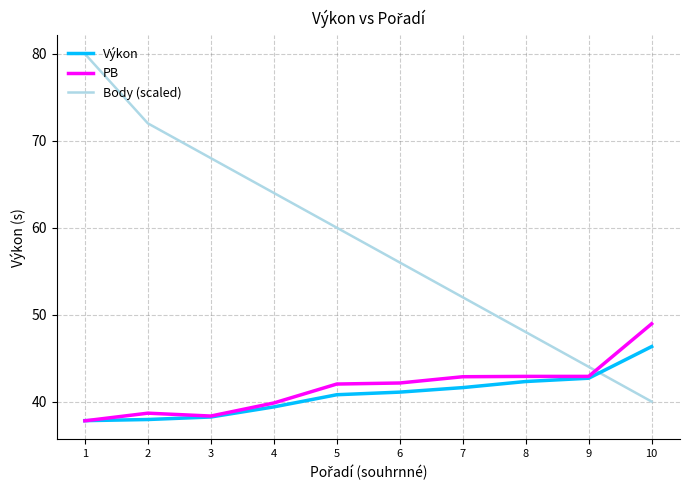

Which series changed the most between 6 and 8?

Body (scaled)